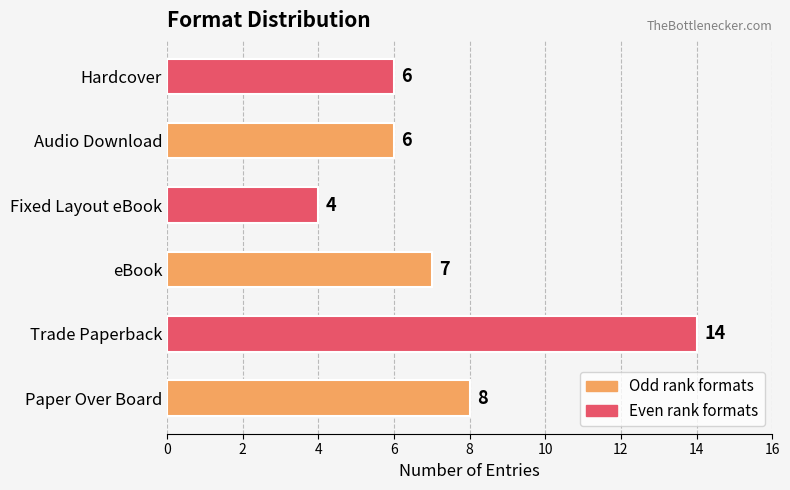

What is the sum of all values?

45